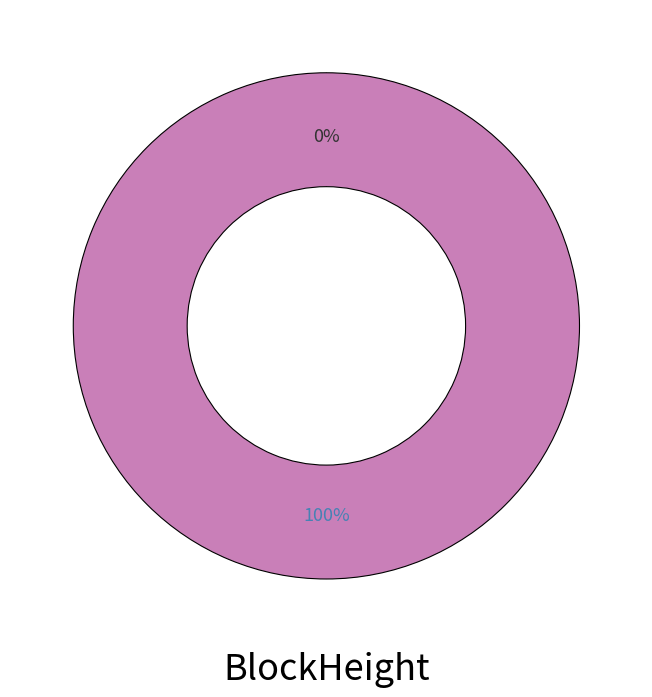

What percentage is the 326597 slice, to the nearest percent?

100%